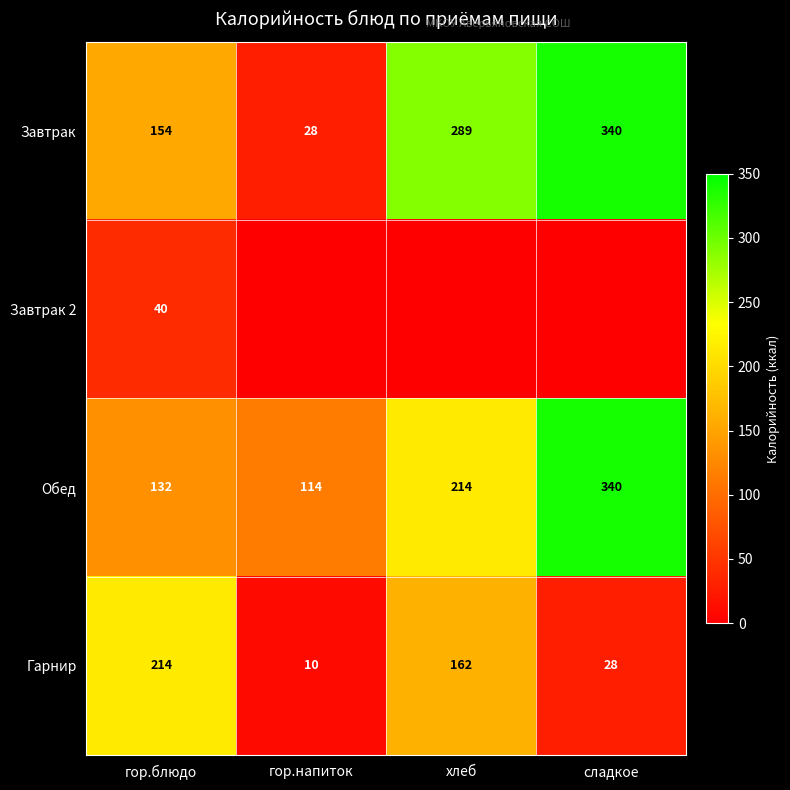

At гор.блюдо, list the series in order from largest to smallest.

Гарнир, Завтрак, Обед, Завтрак 2